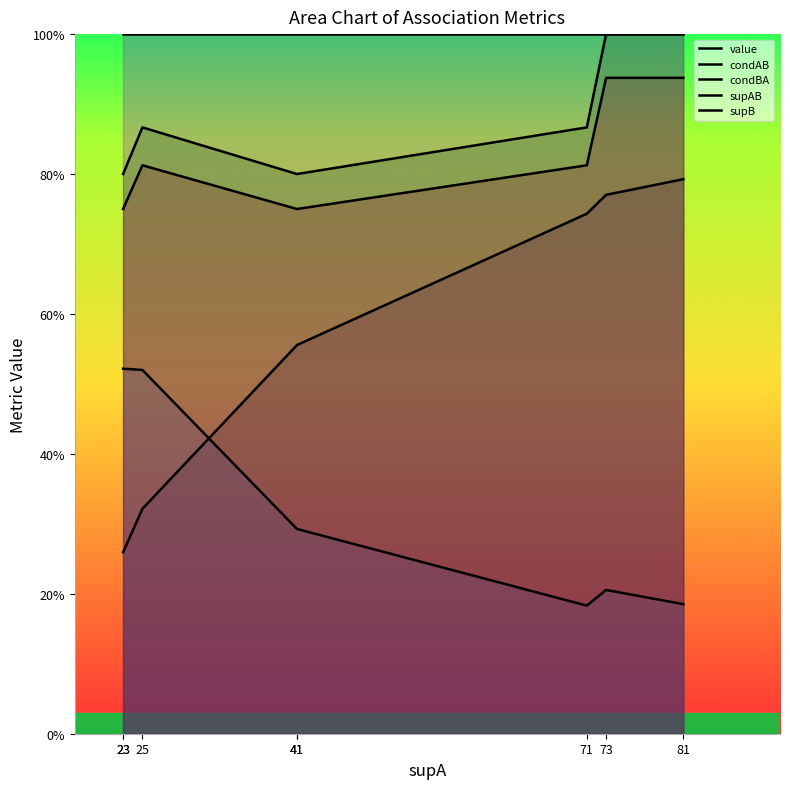

What is the difference between the maximum and minimum values in the supAB series?

0.2